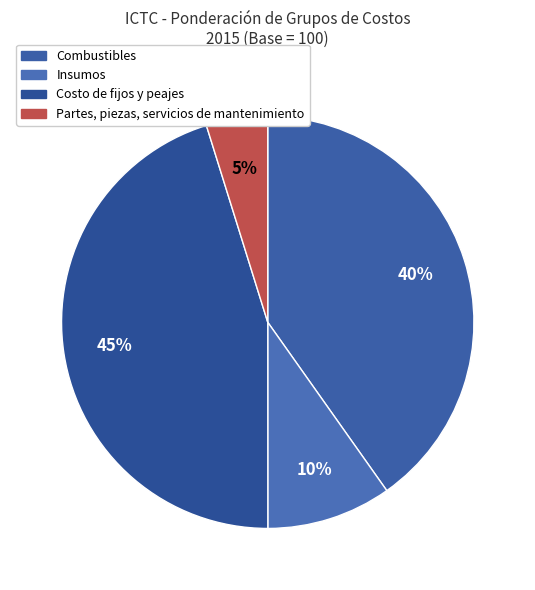

Combined, what portion of the pie is Costo de fijos y peajes and Insumos?

55.0%